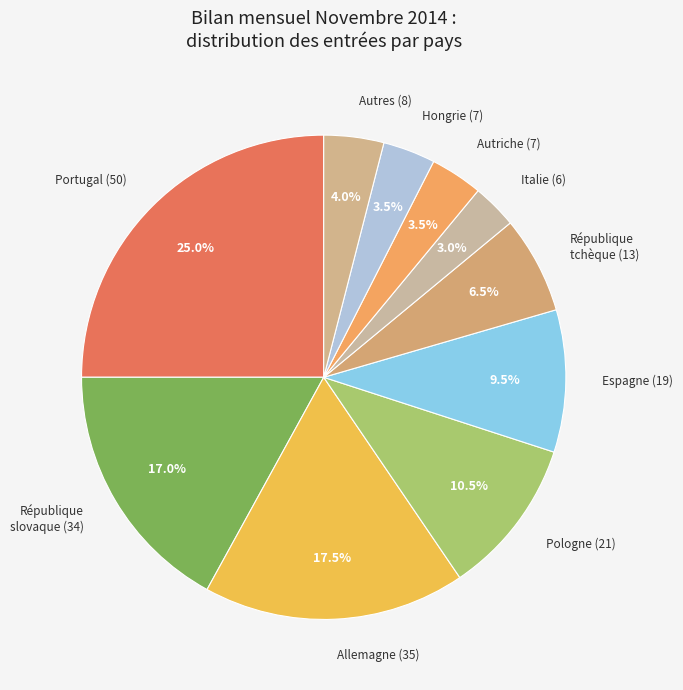

What is the ratio of the value at Hongrie to the value at Autres?

0.9